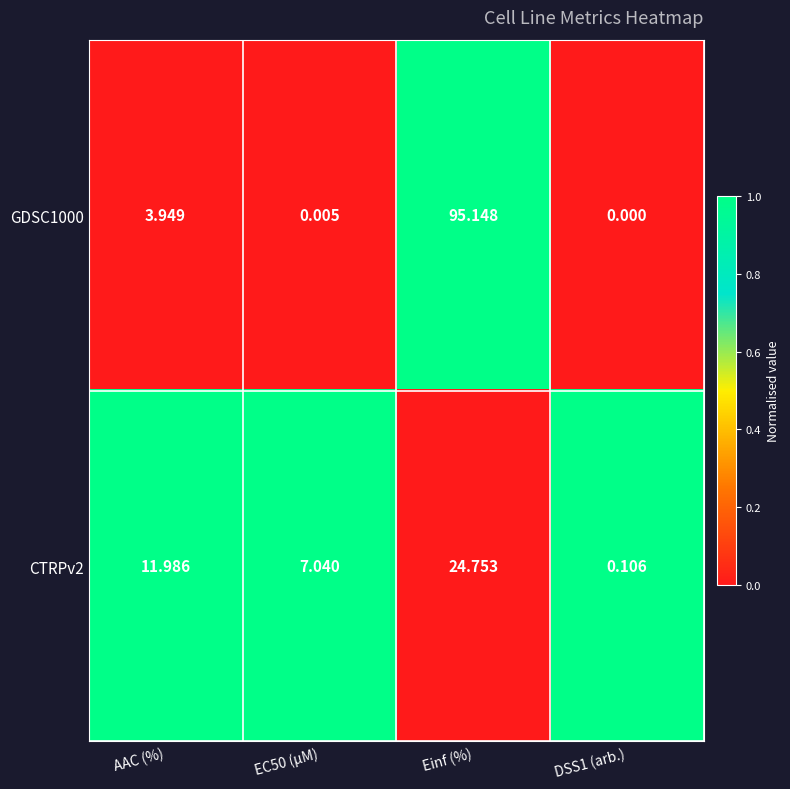

Is the value of CTRPv2 at Einf (%) greater than the value of GDSC1000 at EC50 (µM)?

Yes